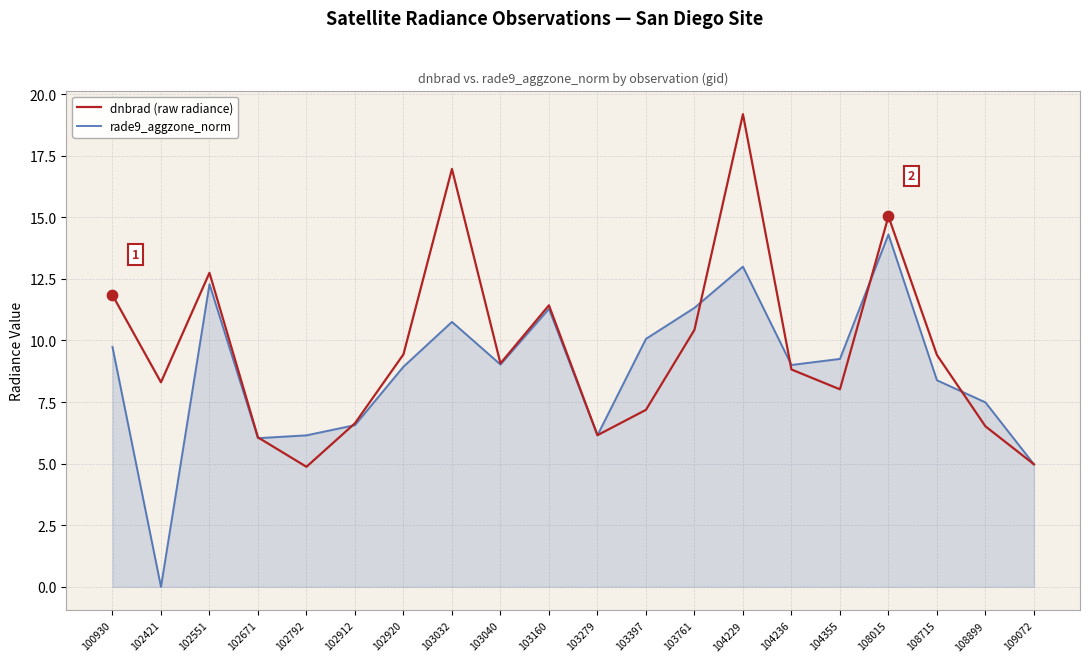

At how many categories does at least one series exceed 2?

20